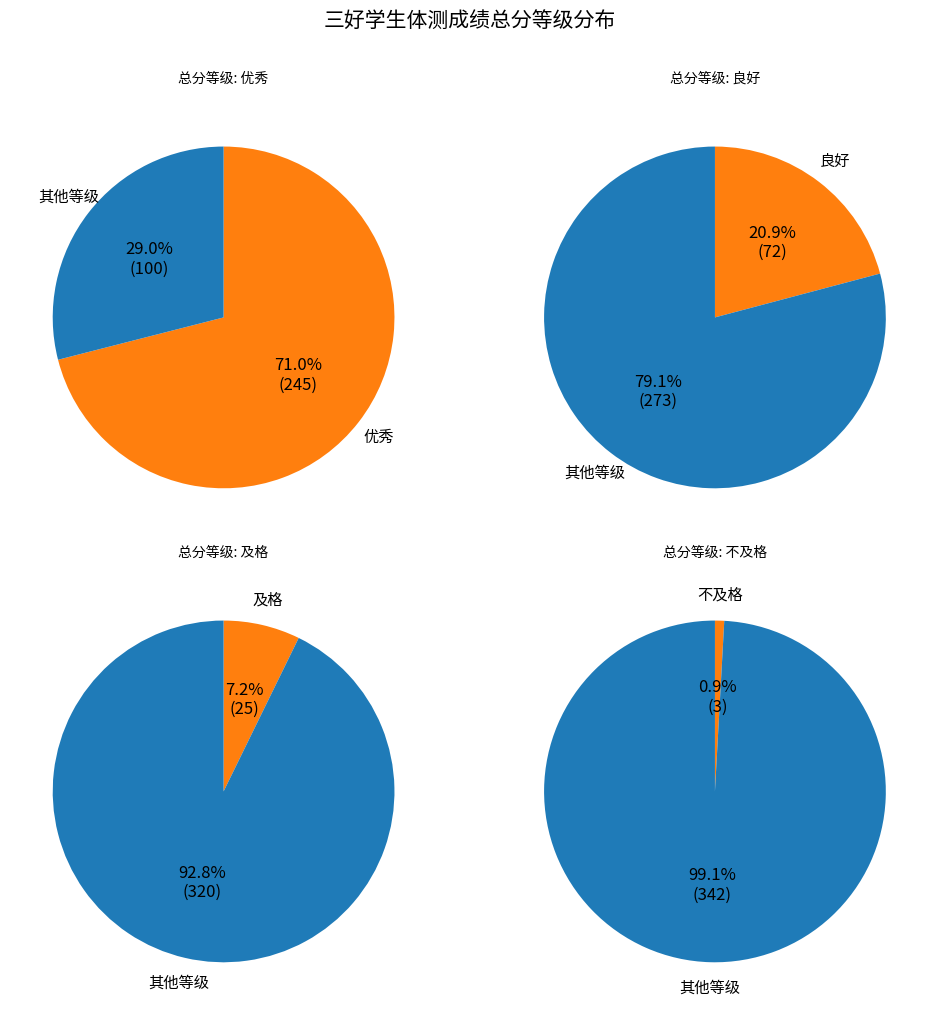

To the nearest percent, what is the difference between the largest and smallest slice percentages?

70%